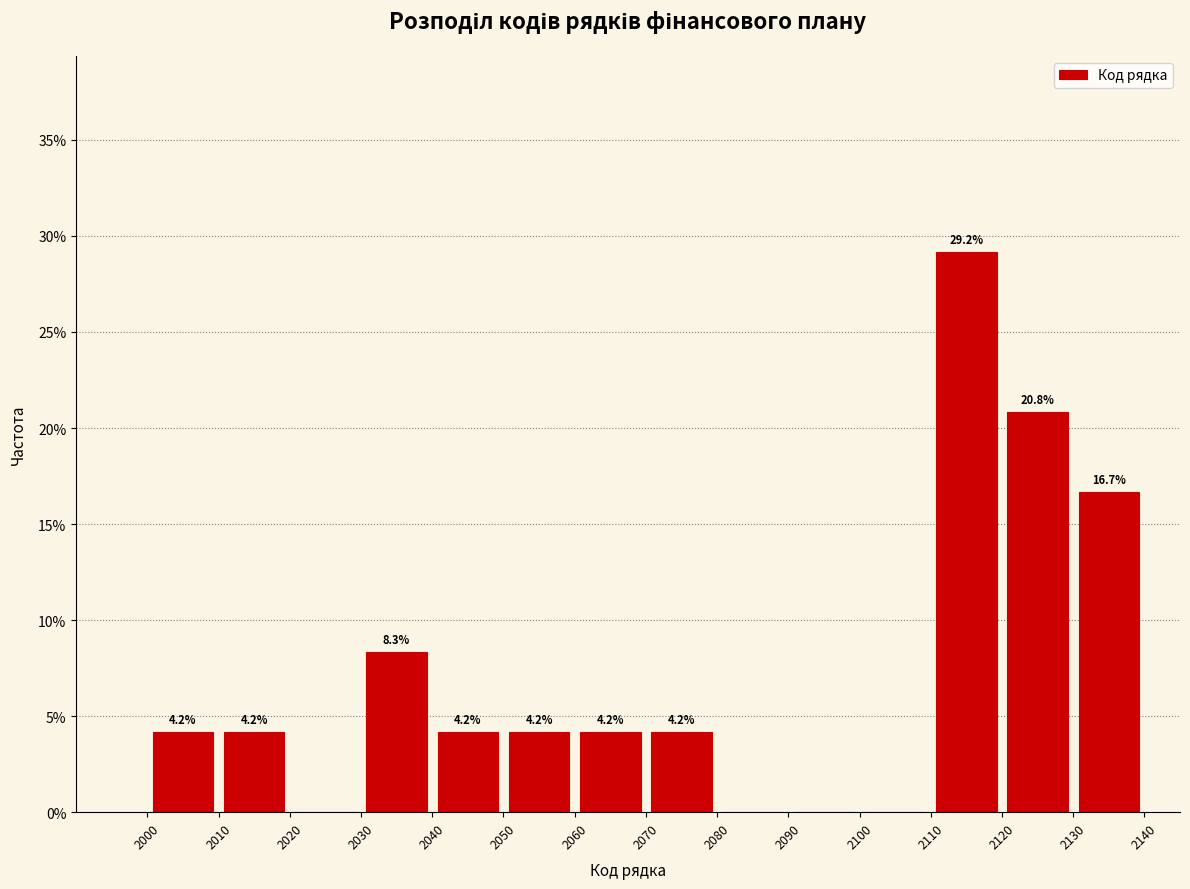

Which range on the x-axis has the tallest bar?

2110 to 2120